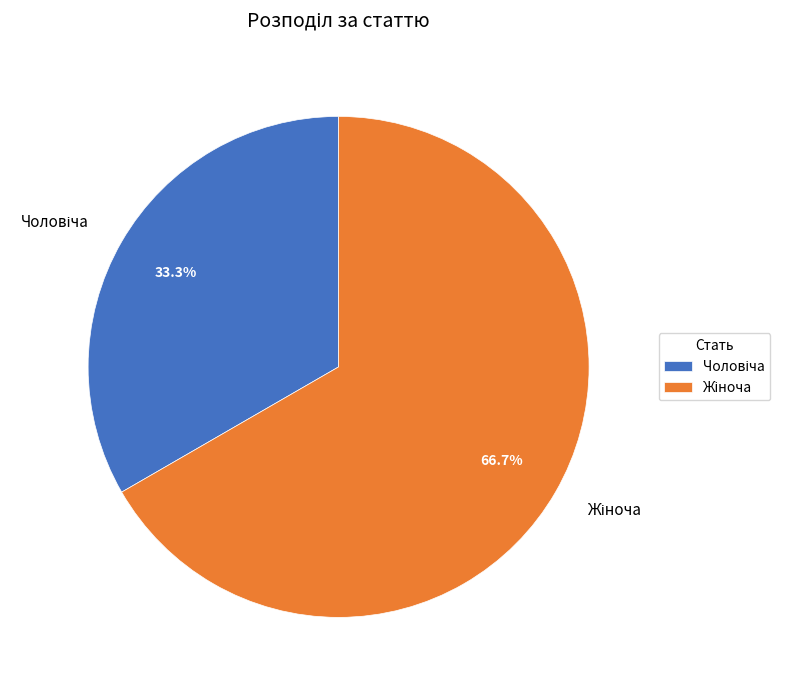

Which category accounts for the majority?

Жіноча